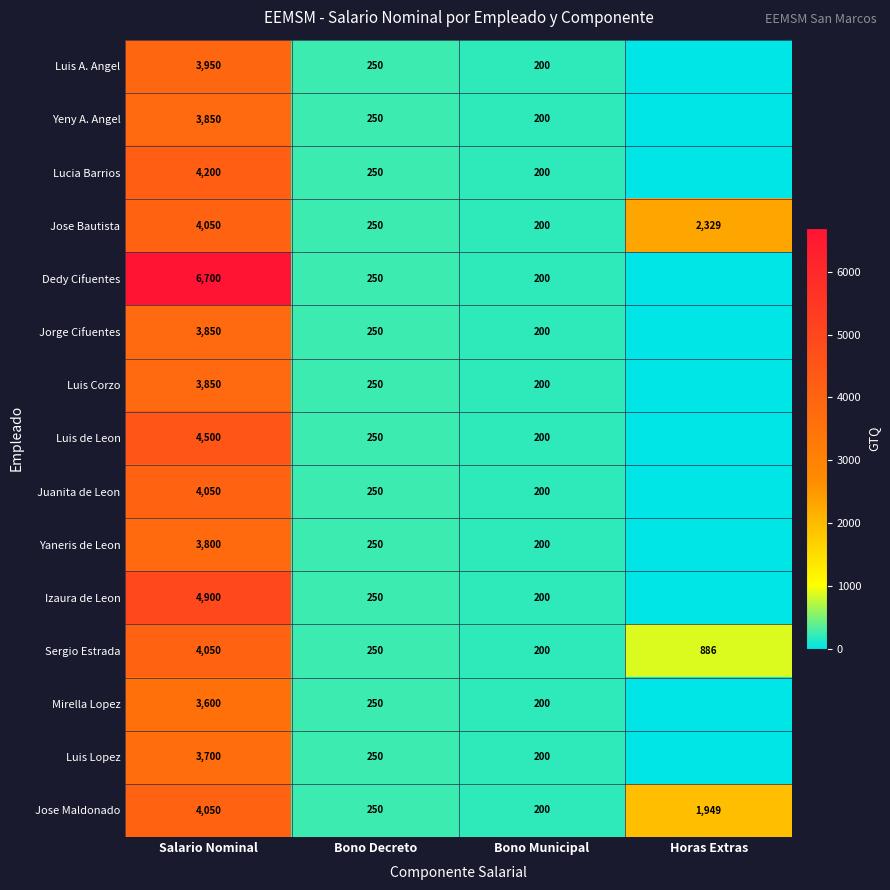

The value of Jose Bautista at Horas Extras is 2329. True or false?

True